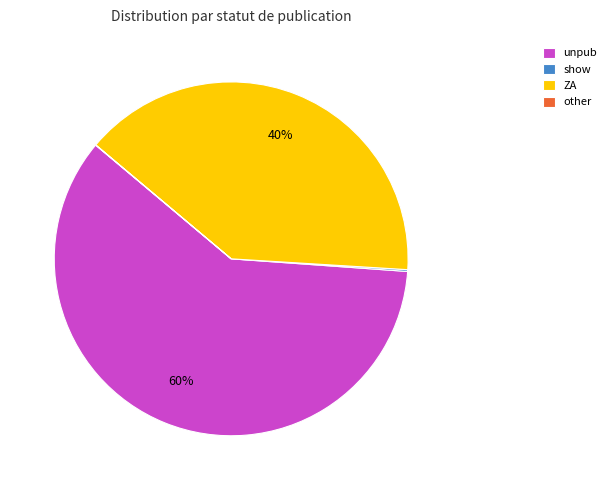

True or false: ZA accounts for 25% of the total.

False